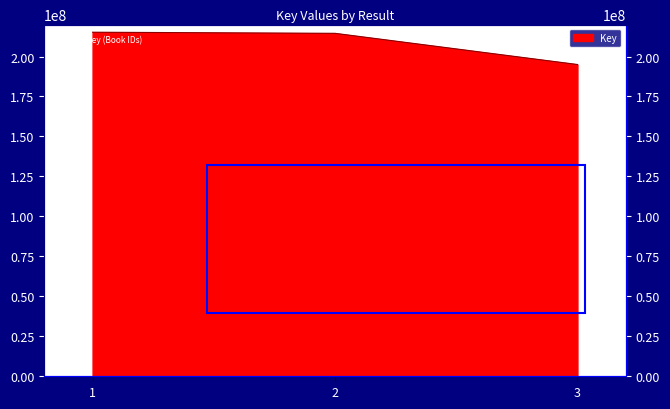

What is the smallest value displayed?

195017184